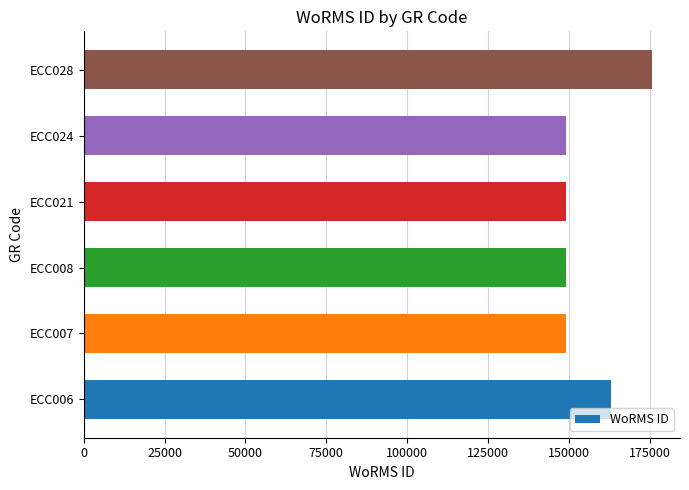

What is the change in value from ECC006 to ECC008?

-14028